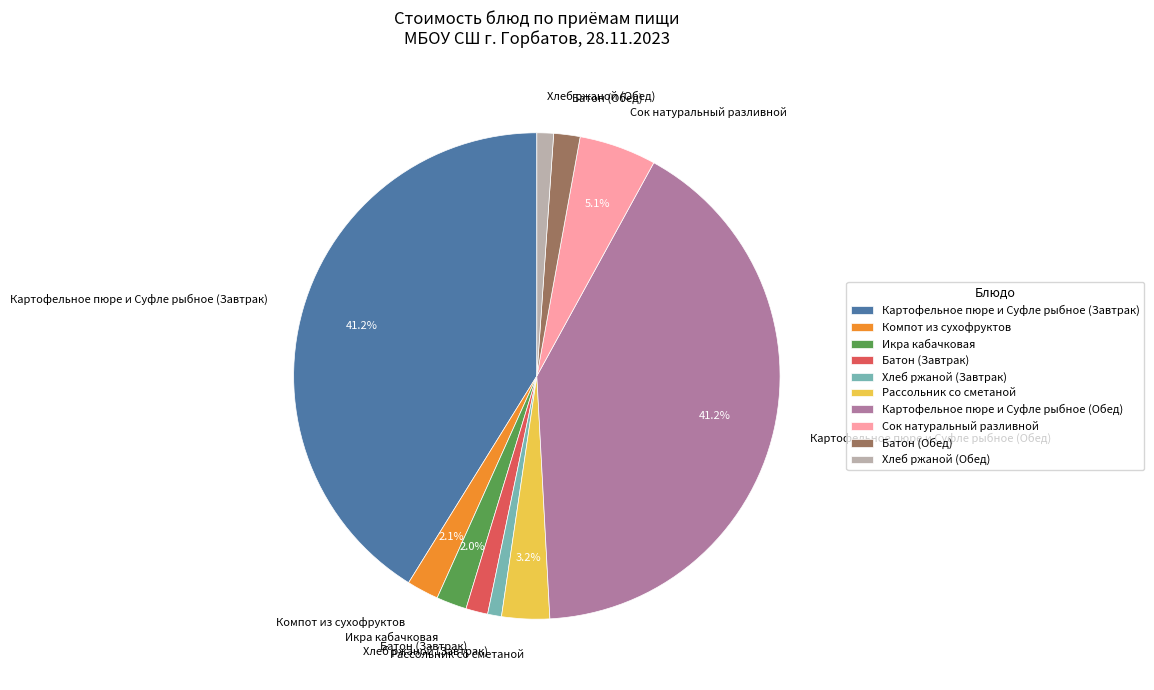

To the nearest percent, what is the difference between the Картофельное пюре и Суфле рыбное (Обед) and Хлеб ржаной (Обед) slice percentages?

40%